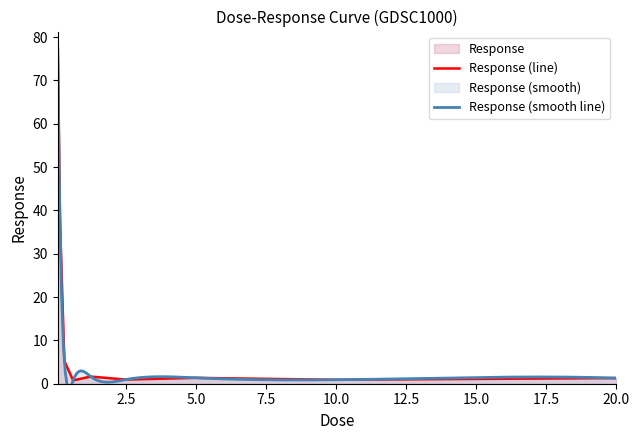

What is the sum of all values?

127.3